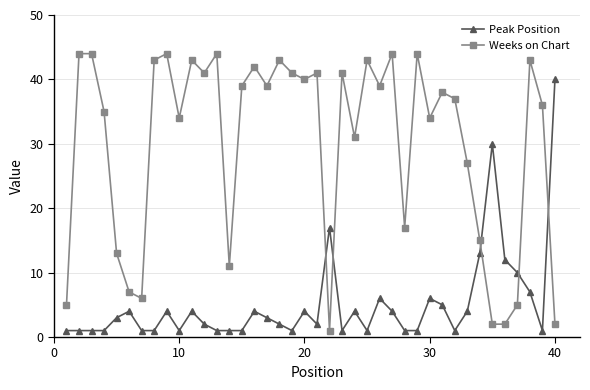

What is the average value of the Peak Position series?

5